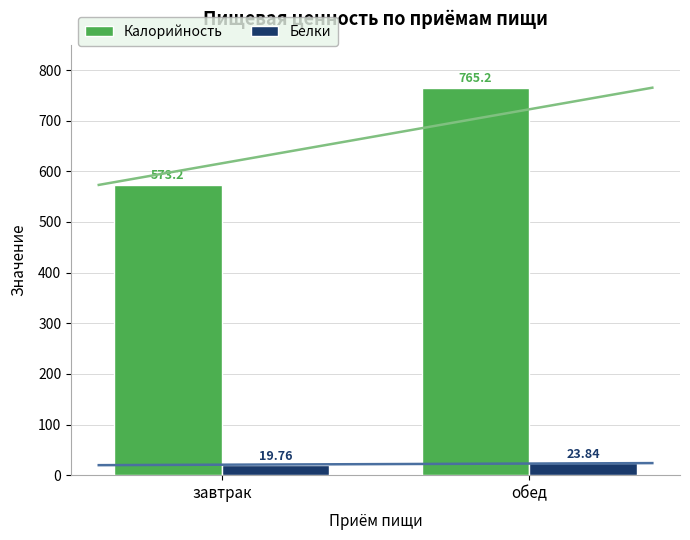

How many data points in Белки are above 23?

1